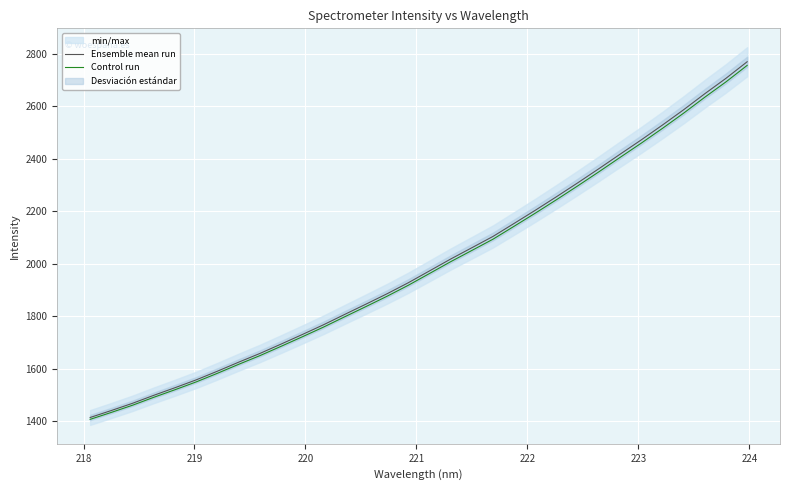

Reading right to left, list all the values displayed in this chart.

Ensemble mean run: 2769.0	2706.0	2647.3	2586.2	2528.0	2471.5	2416.9	2361.8	2307.9	2255.1	2203.6	2153.5	2103.7	2060.5	2017.5	1972.2	1927.2	1885.3	1845.6	1806.6	1767.1	1730.0	1693.6	1657.8	1624.7	1590.3	1557.4	1527.4	1498.5	1468.1	1440.6	1414.0
Control run: 2755.2	2692.4	2634.0	2573.3	2515.3	2459.1	2404.8	2350.0	2296.3	2243.9	2192.6	2142.7	2093.2	2050.2	2007.4	1962.4	1917.6	1875.9	1836.4	1797.5	1758.3	1721.3	1685.1	1649.6	1616.5	1582.4	1549.6	1519.8	1491.0	1460.8	1433.4	1406.9